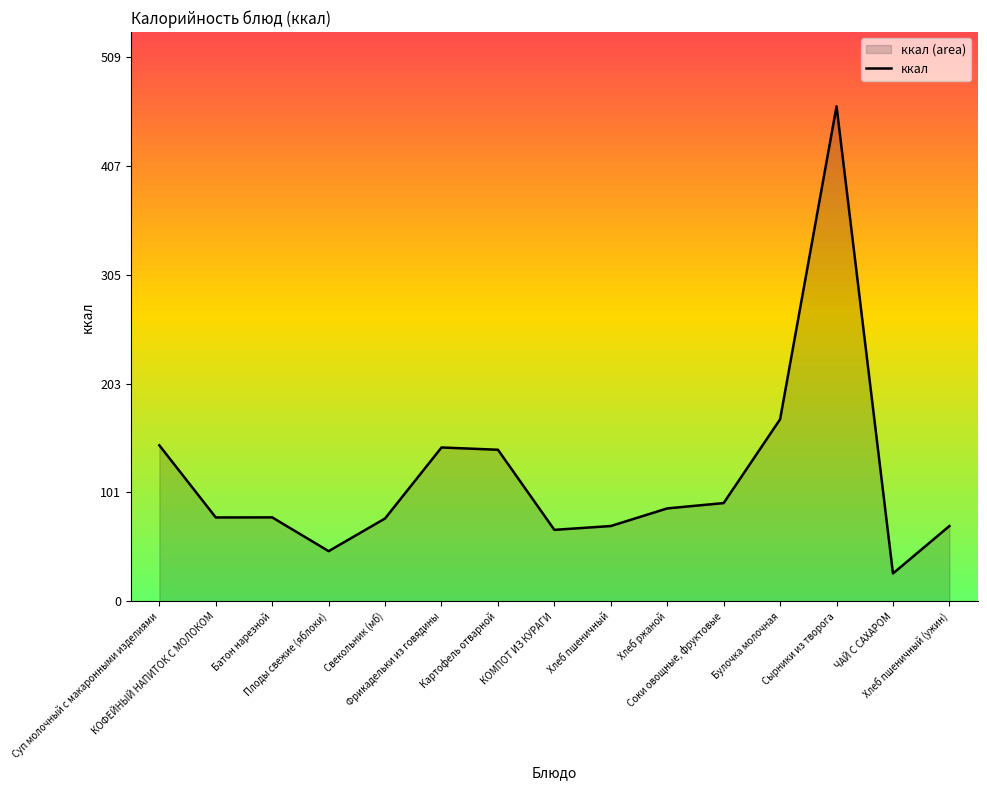

How many interior local peaks (higher than both neighbors) does the data have?

3